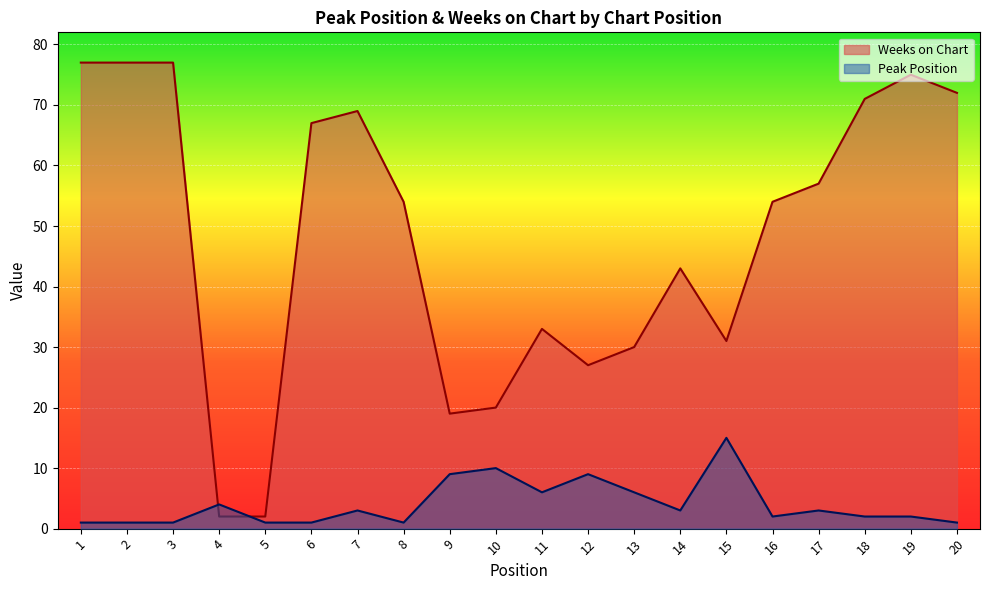

Where do Weeks on Chart and Peak Position first cross each other?

3 and 4